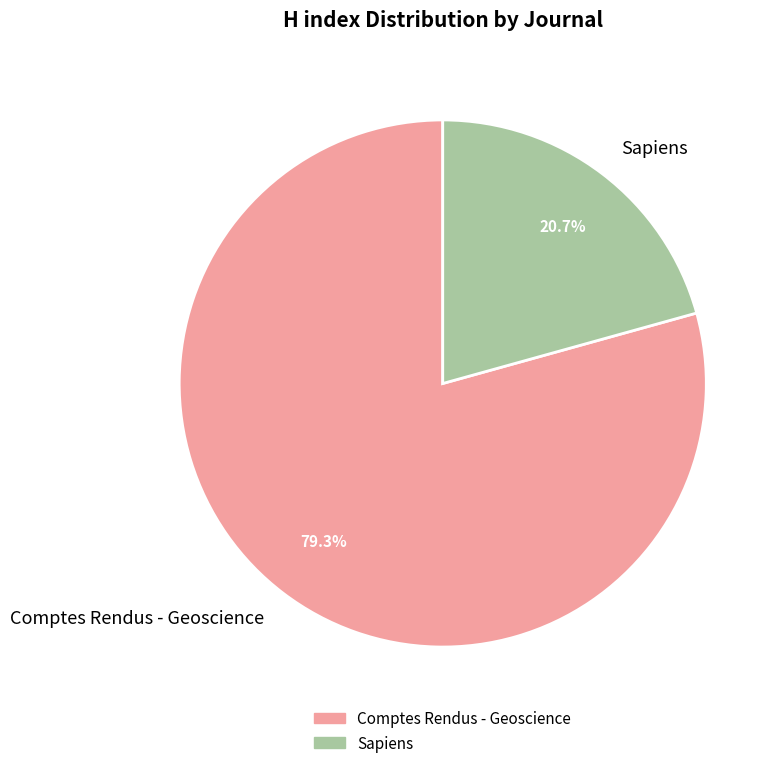

Combined, do Comptes Rendus - Geoscience and Sapiens account for over 50%?

Yes